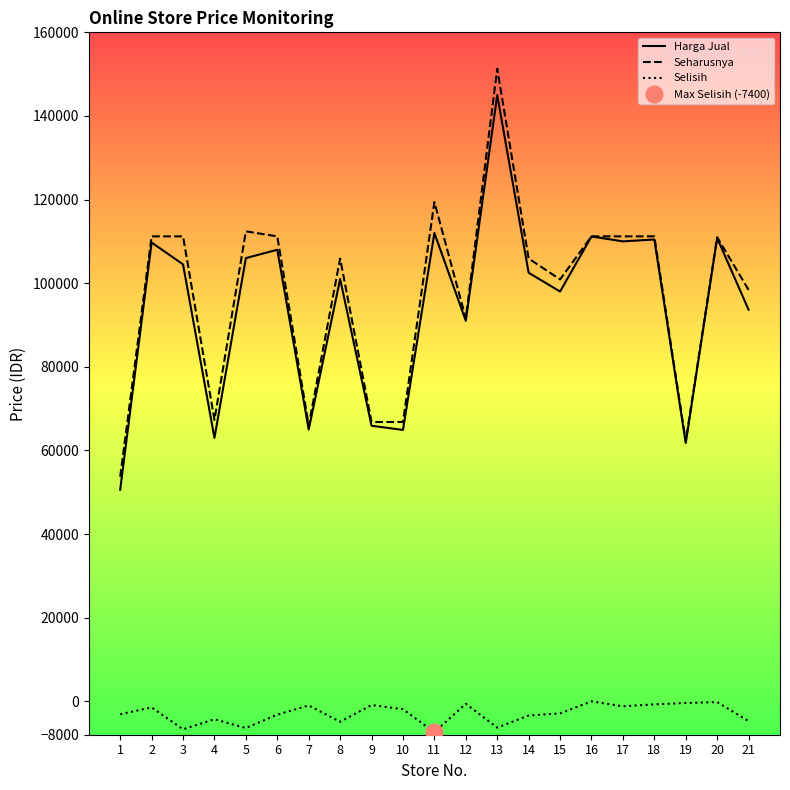

What is the average value of the Harga Jual series?

94524